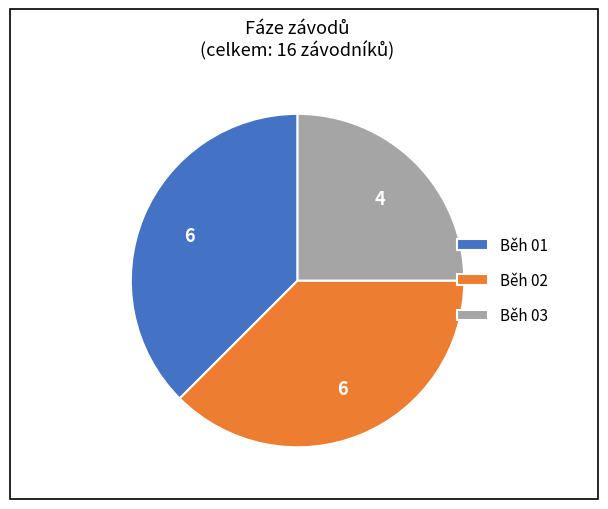

Which has a higher value, Běh 01 or Běh 03?

Běh 01